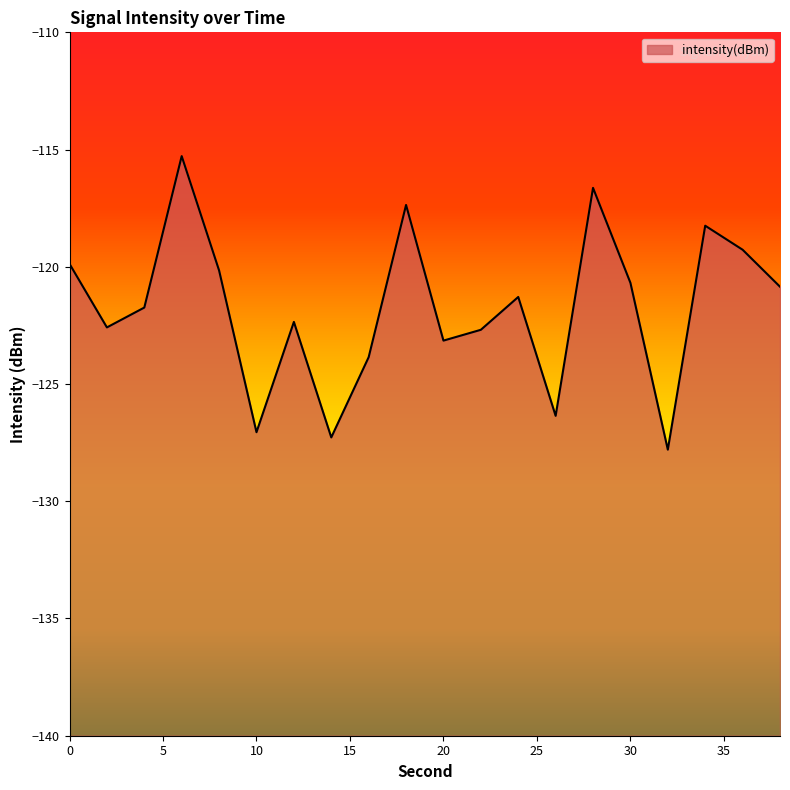

The value at 12 is -122.4. True or false?

True